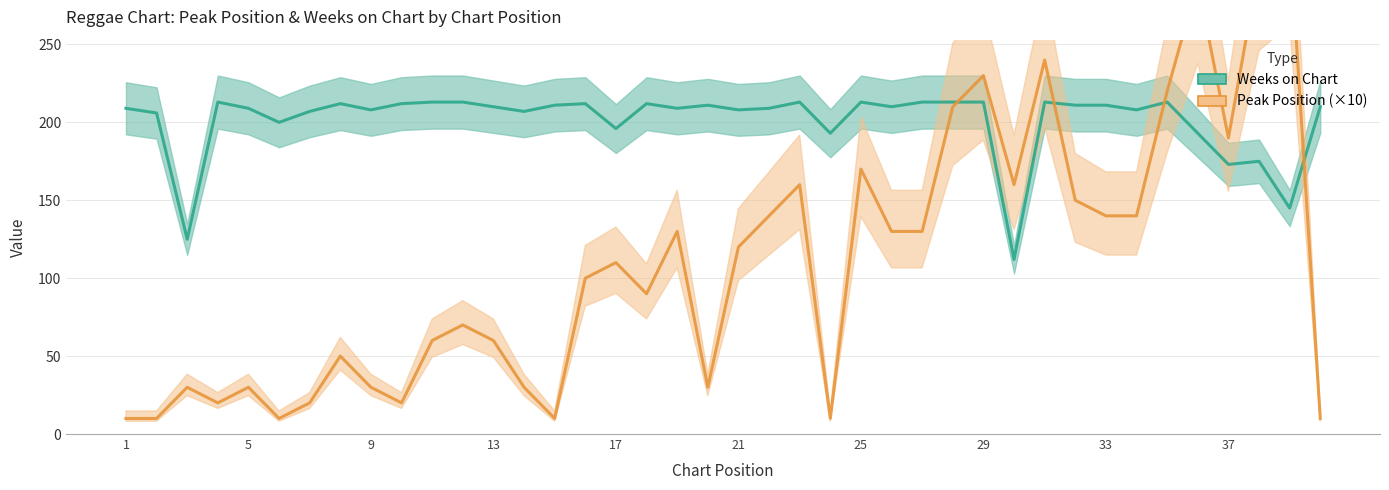

What is the value of the Peak Position point at the 3rd from the left?

30